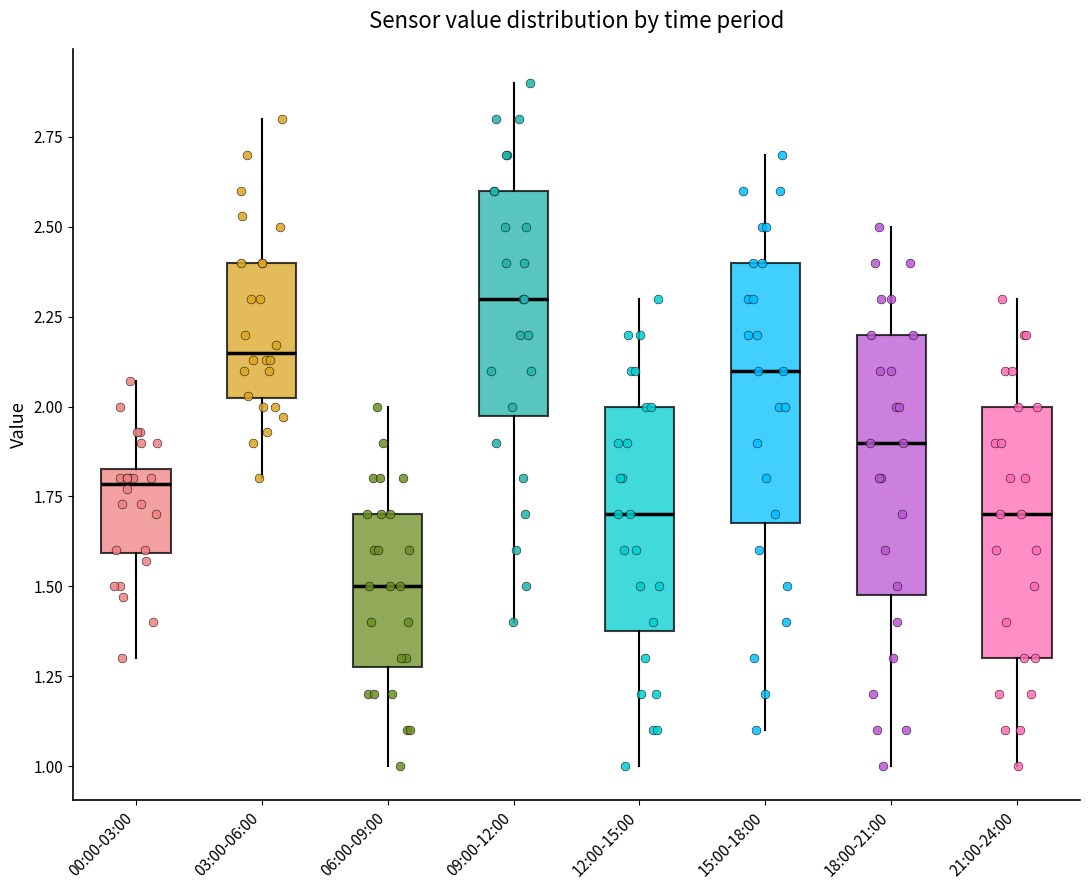

Which box has the lowest median line?

06:00-09:00